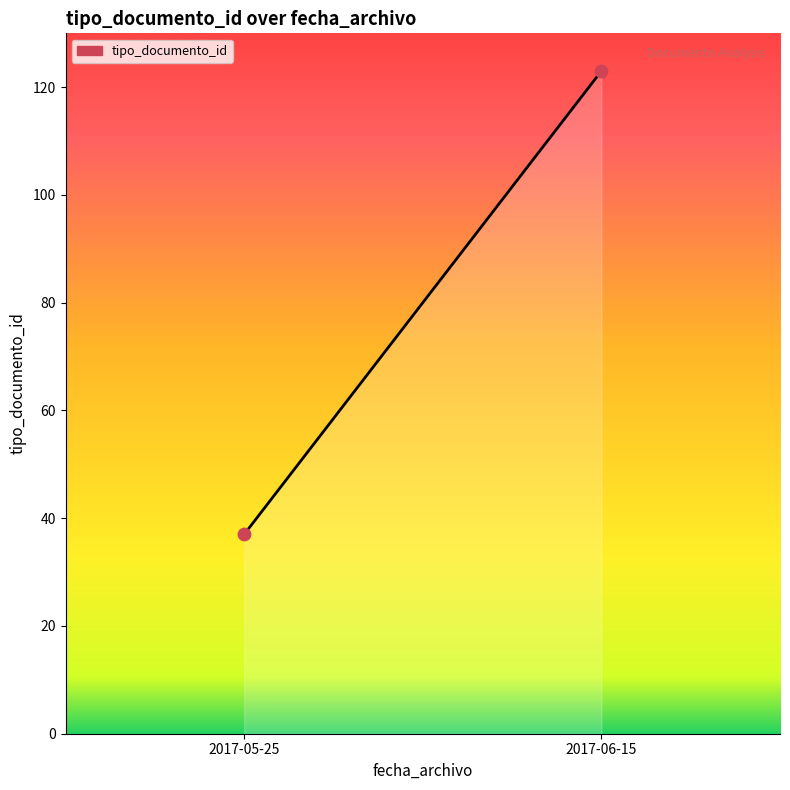

What is the smallest value displayed?

37.0